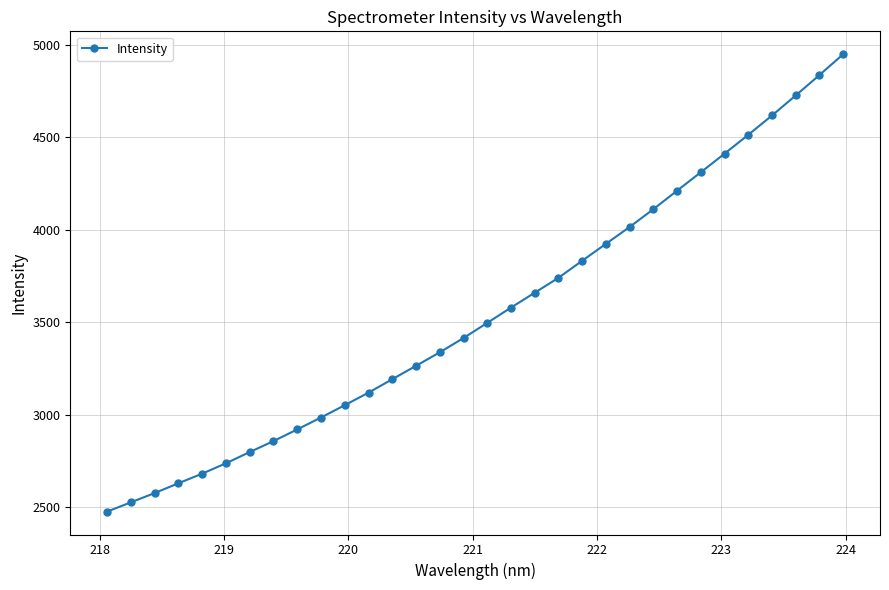

What is the minimum value shown in the chart?

2477.2